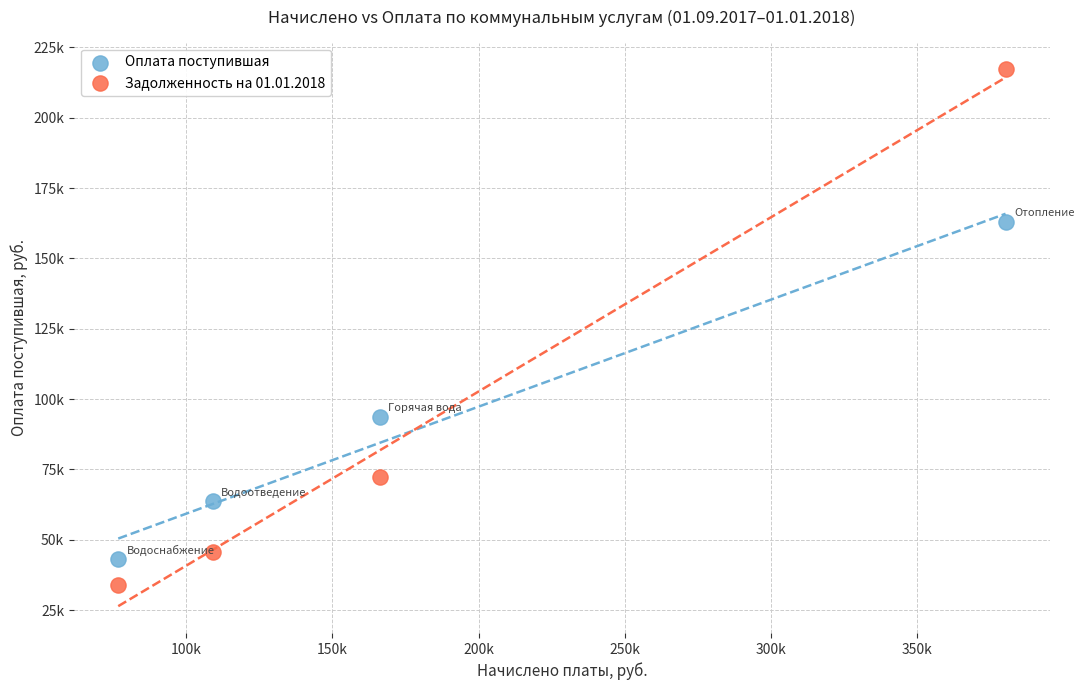

What are all the series names shown in the legend?

Оплата поступившая, Задолженность на 01.01.2018